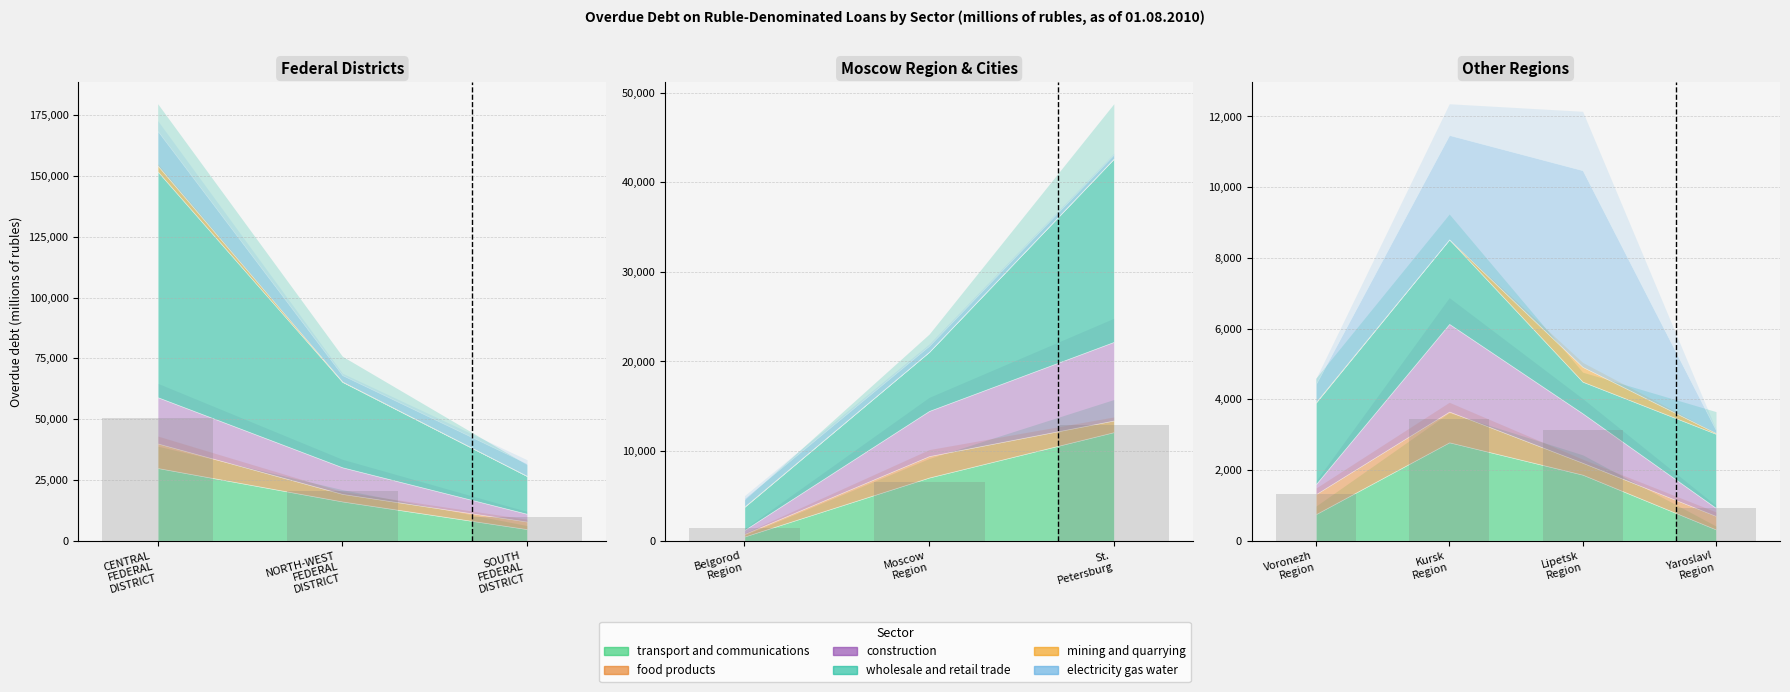

How many categories are shown in the chart?

10